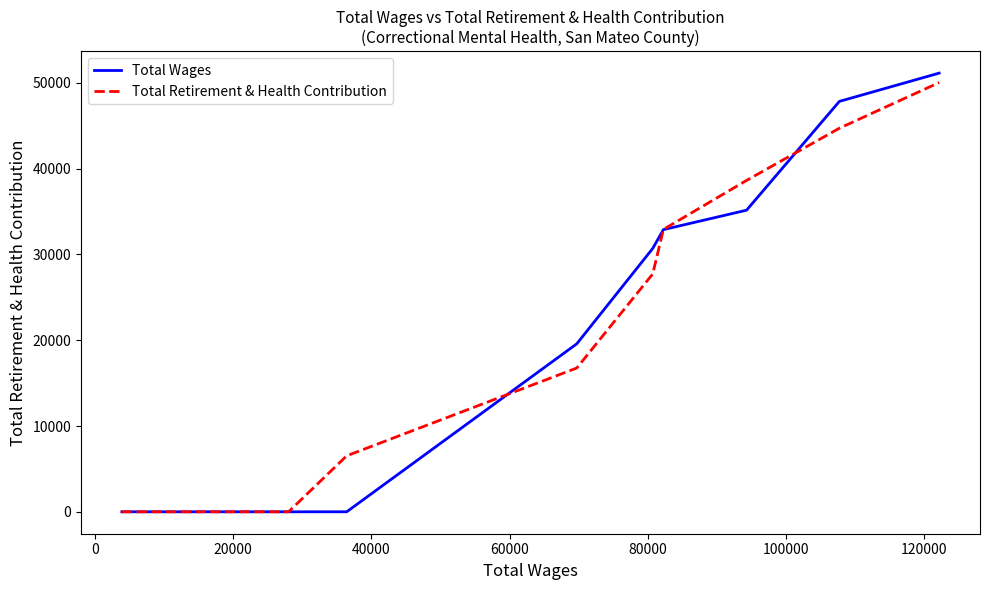

True or false: Total Retirement & Health Contribution has more than 1 interior local peaks.

False